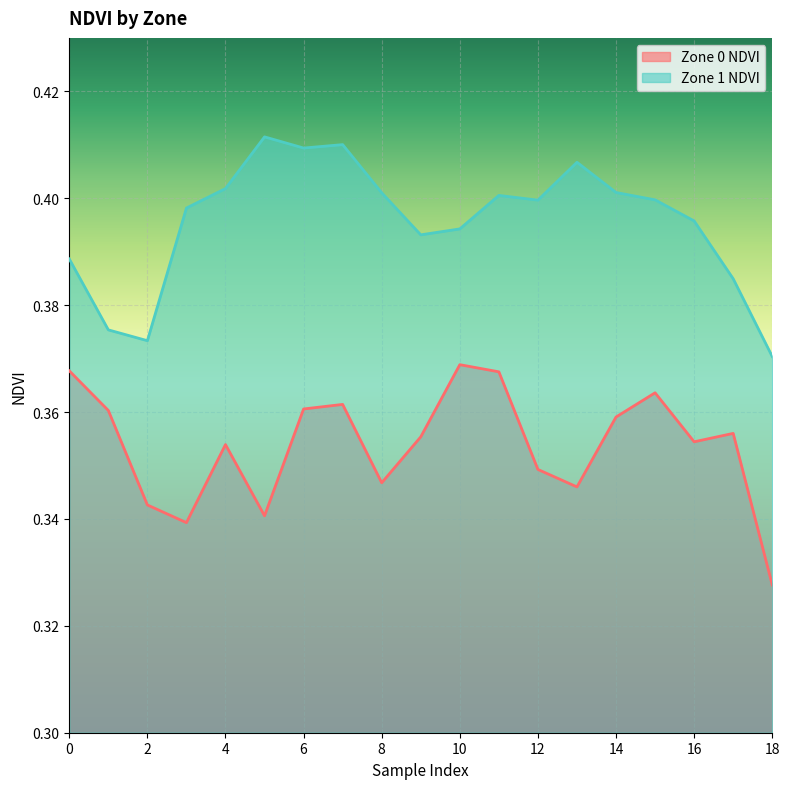

True or false: Zone 1 NDVI and Zone 0 NDVI cross at least once.

False